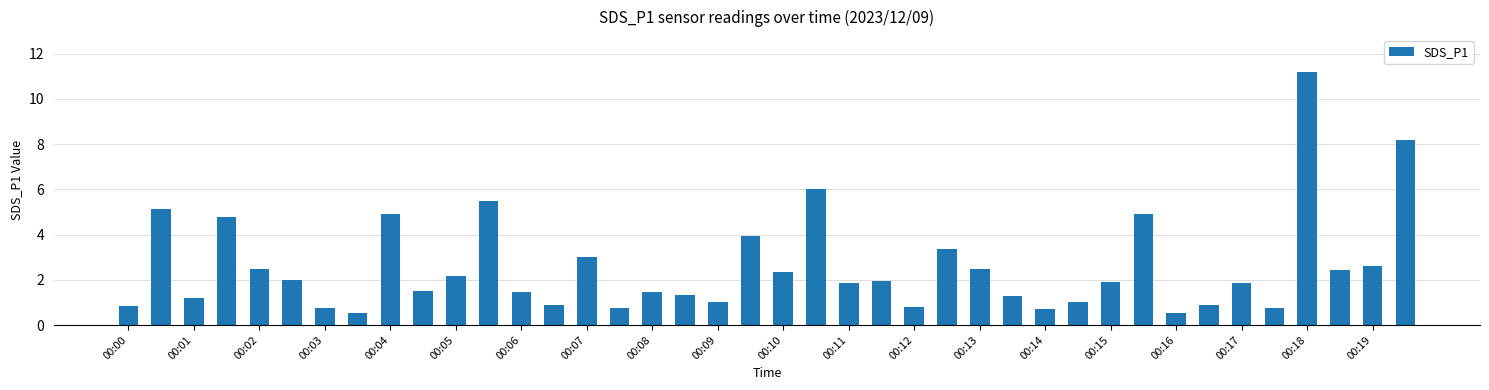

What is the sum of all values?

102.8